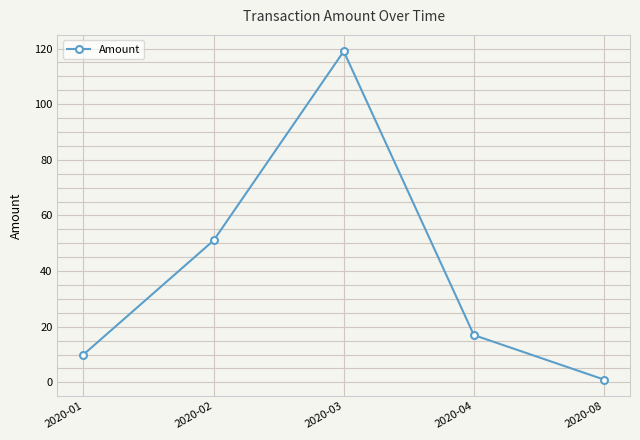

Reading left to right, list all the values displayed in this chart.

2020-01=10	2020-02=51	2020-03=119	2020-04=17	2020-08=1